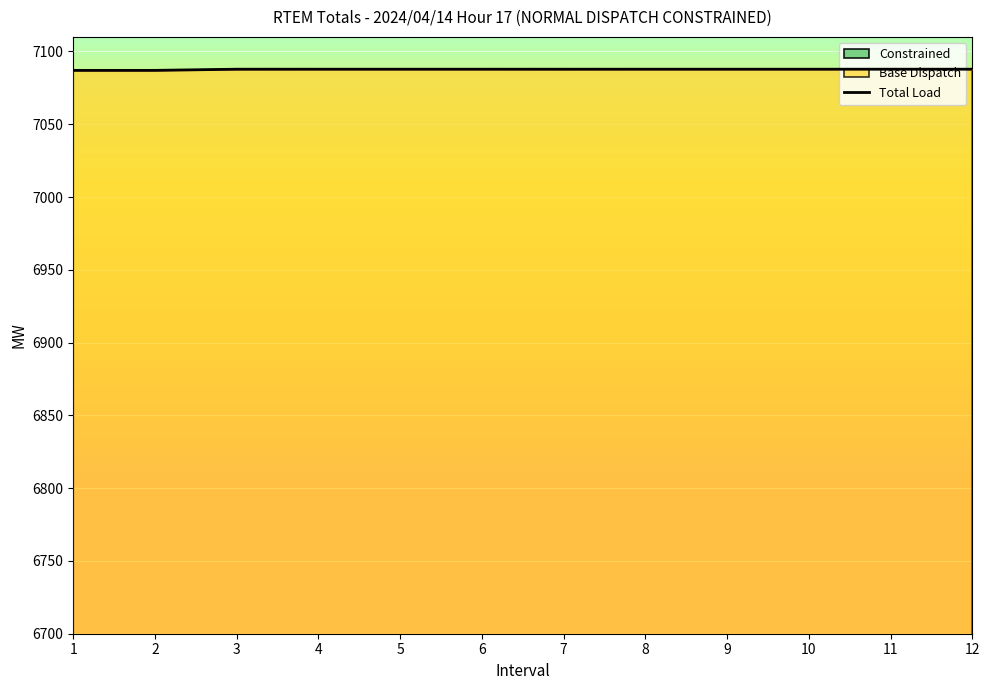

At which label is the value closest to 7087?

1